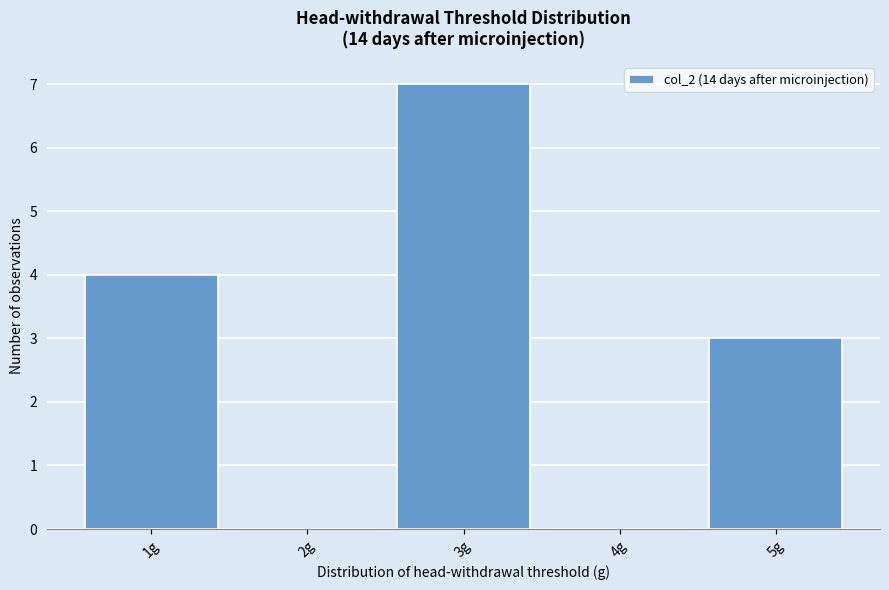

Reading right to left, list all the values displayed in this chart.

5g=3	4g=0	3g=7	2g=0	1g=4